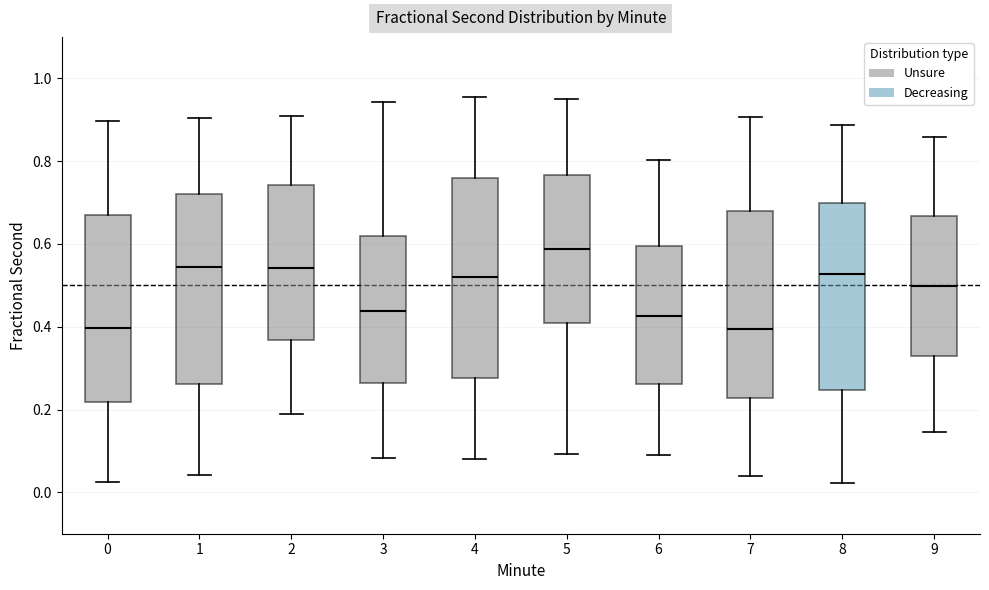

Reading left to right, transcribe this box plot: for each box, give where its median line is, the range the box spans, and where its two whiskers end, as read against the y-axis. The values are not printed on the chart, so give them approximately, as read against the axis.

0: median 0.40, box 0.22 to 0.68, whiskers 0.02 to 0.90
1: median 0.54, box 0.26 to 0.72, whiskers 0.04 to 0.90
2: median 0.54, box 0.36 to 0.74, whiskers 0.18 to 0.90
3: median 0.44, box 0.26 to 0.62, whiskers 0.08 to 0.94
4: median 0.52, box 0.28 to 0.76, whiskers 0.08 to 0.96
5: median 0.58, box 0.40 to 0.76, whiskers 0.10 to 0.94
6: median 0.42, box 0.26 to 0.60, whiskers 0.10 to 0.80
7: median 0.40, box 0.22 to 0.68, whiskers 0.04 to 0.90
8: median 0.52, box 0.24 to 0.70, whiskers 0.02 to 0.88
9: median 0.50, box 0.32 to 0.66, whiskers 0.14 to 0.86